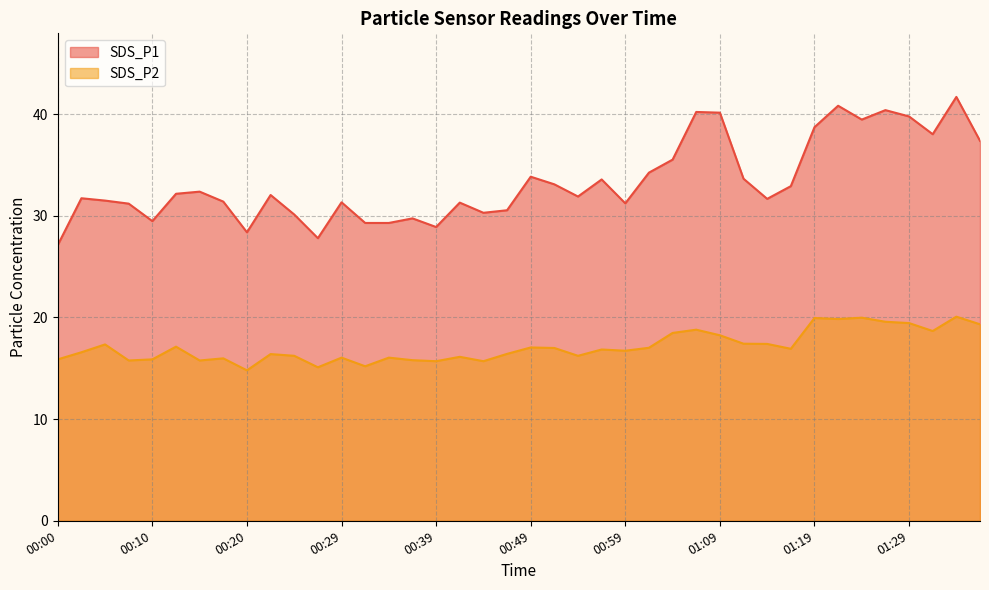

How many values in the SDS_P2 series exceed 16?

29